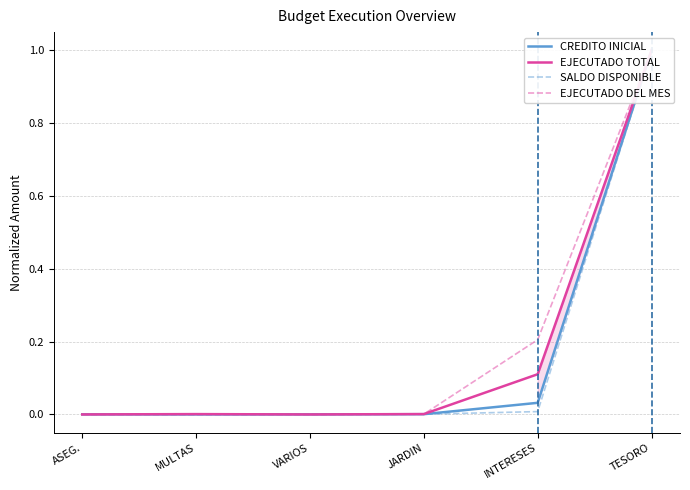

True or false: EJECUTADO DEL MES has a value of 0.0 at JARDIN.

True